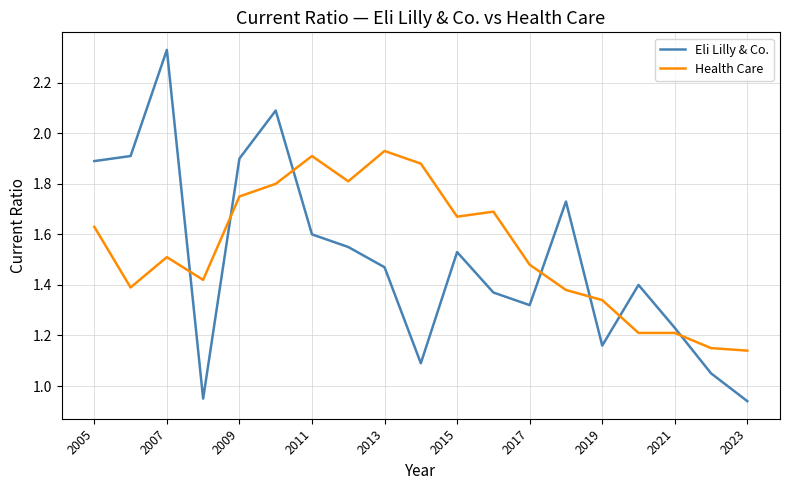

How many intersections are there between Health Care and Eli Lilly & Co.?

7